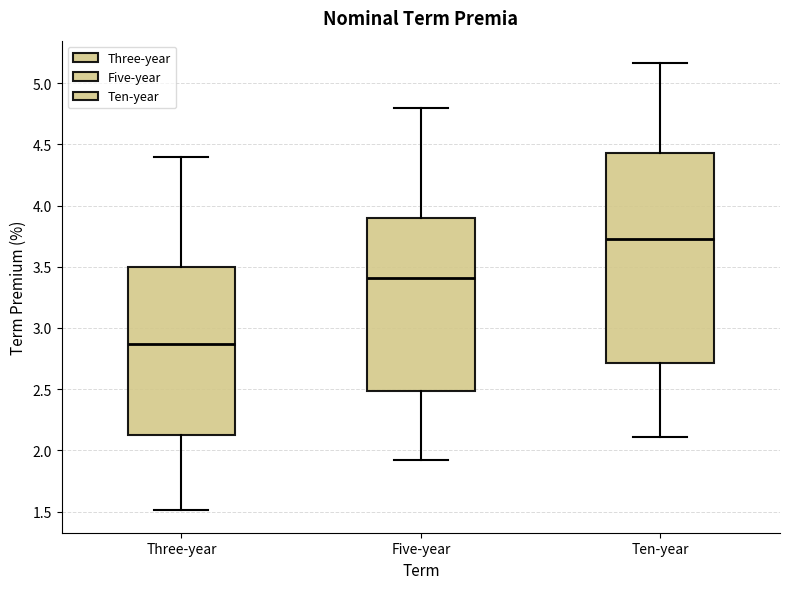

Reading left to right, read every box against the y-axis: the position of its median line, the range the box covers, and the ends of its whiskers. The values are not printed on the chart, so give them approximately, as read against the axis.

Three-year: median 2.85, box 2.10 to 3.50, whiskers 1.50 to 4.40
Five-year: median 3.40, box 2.50 to 3.90, whiskers 1.90 to 4.80
Ten-year: median 3.75, box 2.70 to 4.45, whiskers 2.10 to 5.15